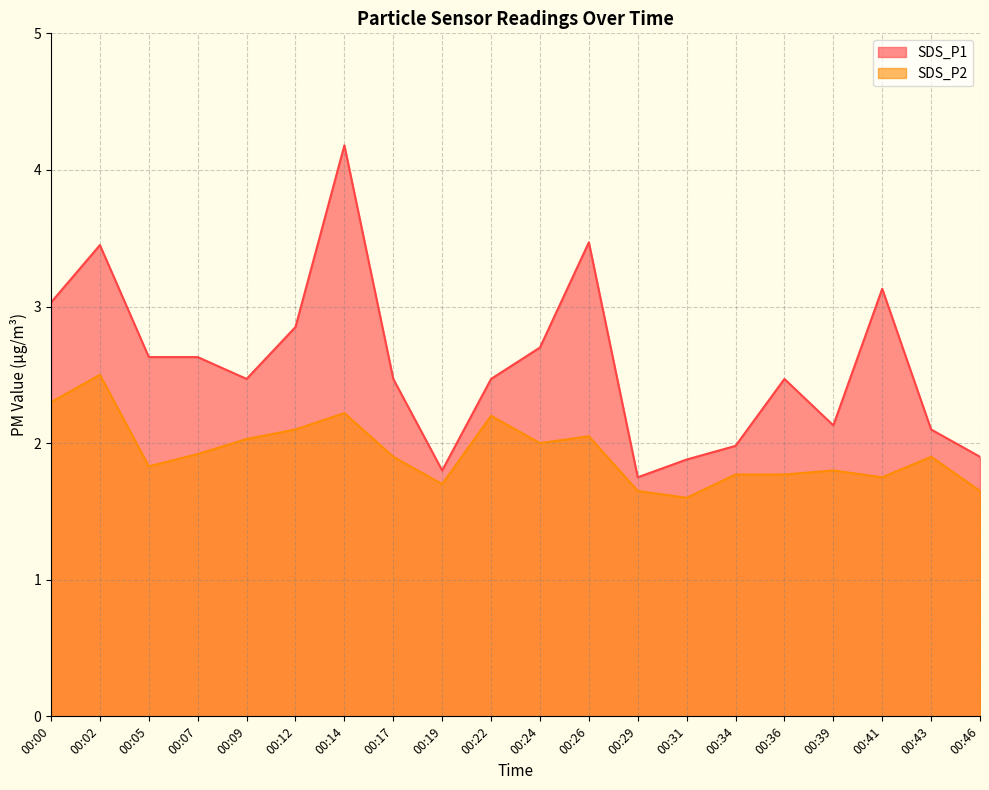

What is the value of the SDS_P2 point at the 13th from the left?

1.6